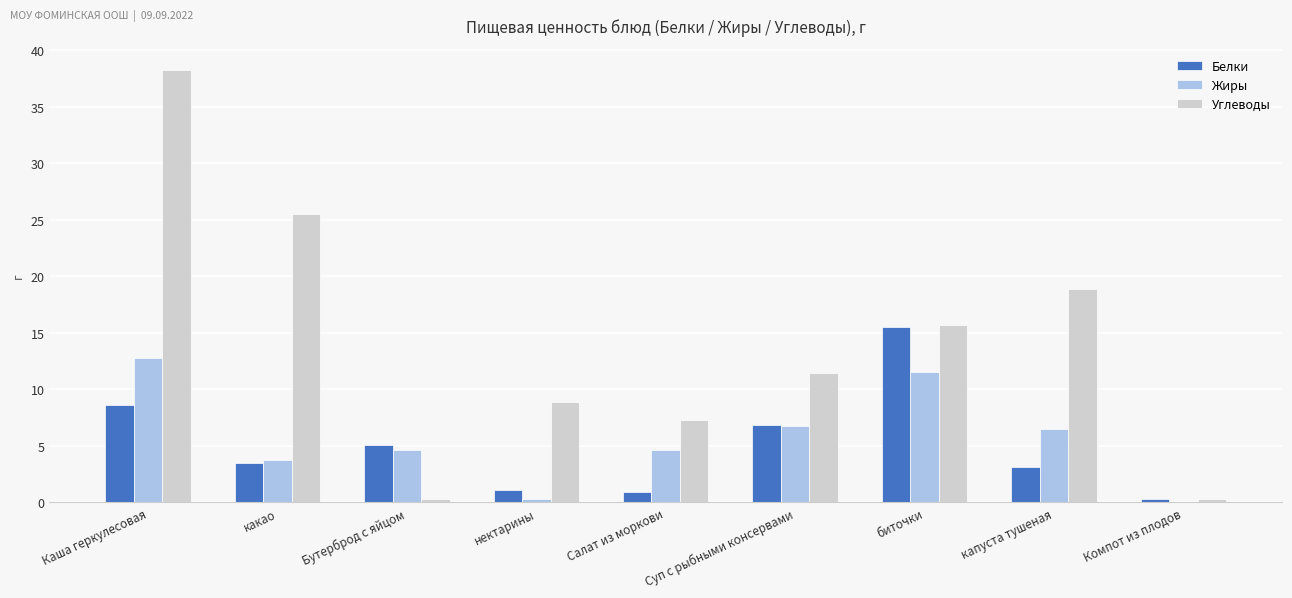

Where does the Жиры series first go above 4?

Каша геркулесовая